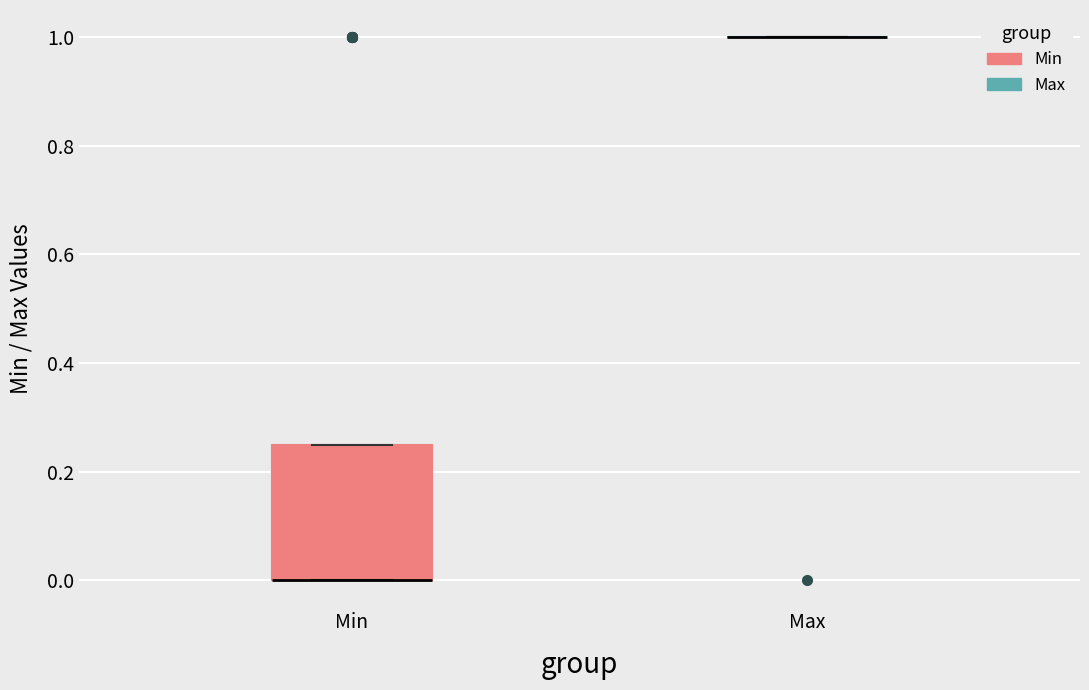

Where is the lower edge of the box for Min on the y-axis? The values are not printed on the chart, so give them approximately, as read against the axis.

0.00